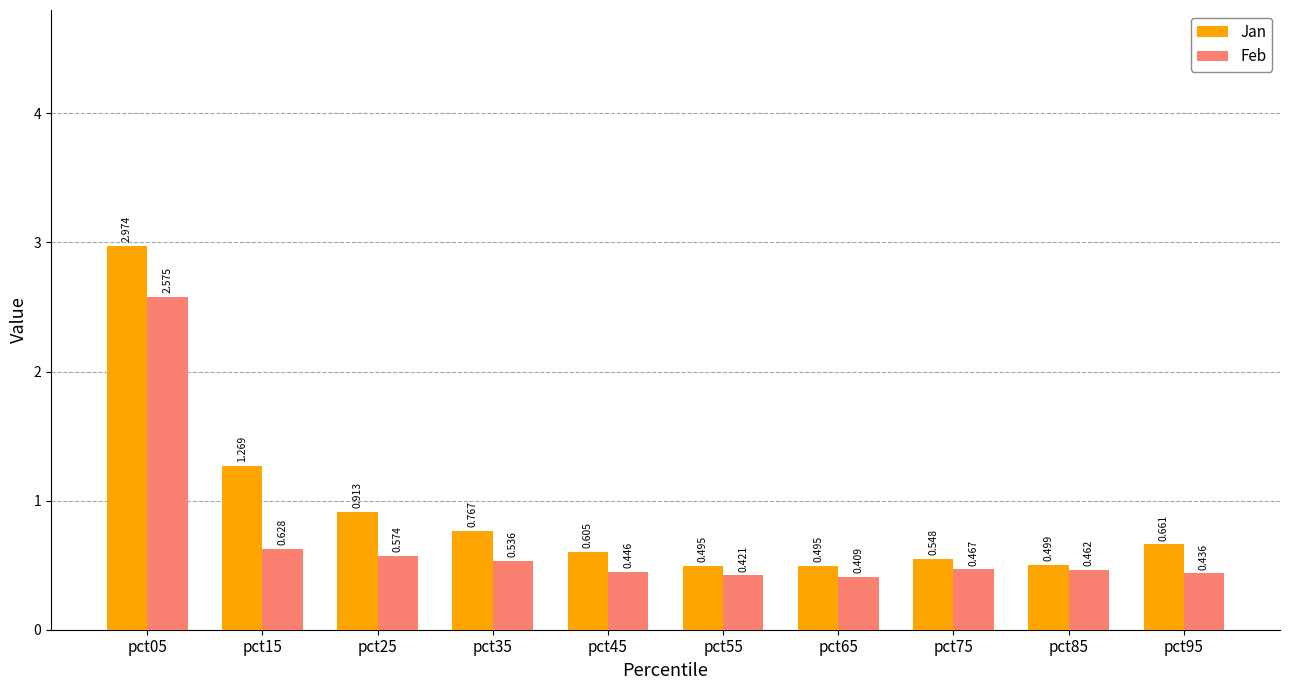

Is the value of Feb at pct25 greater than the value of Jan at pct85?

Yes